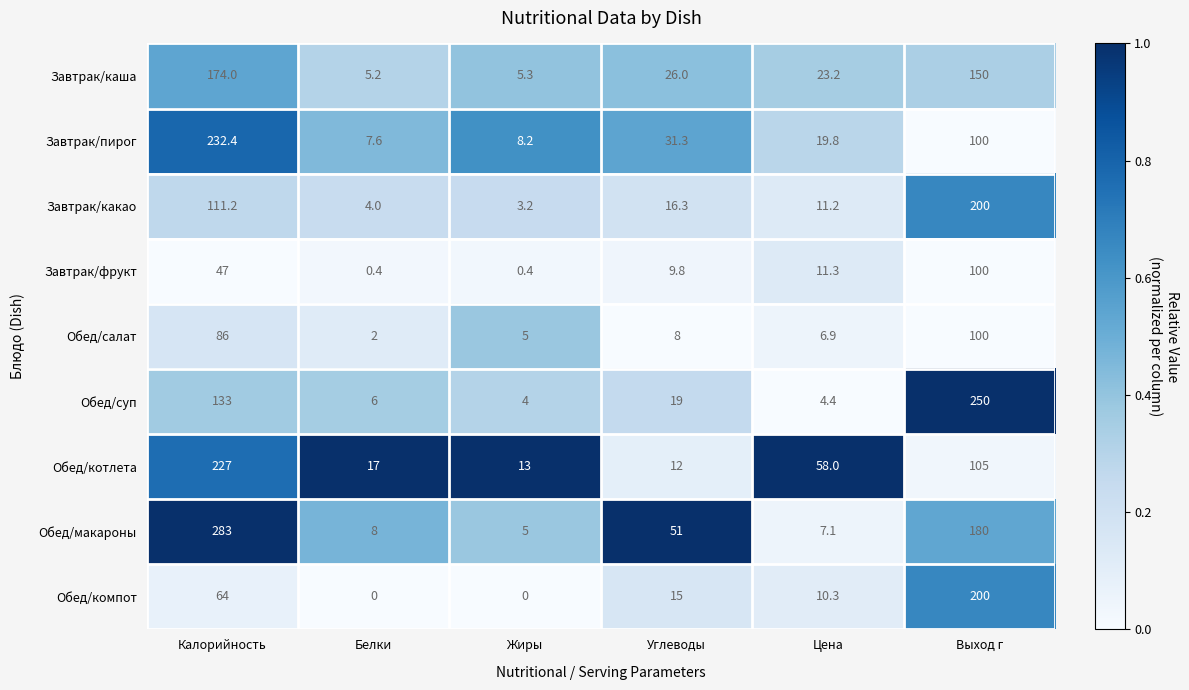

The value of Завтрак/какао at Белки is 4.0. True or false?

True